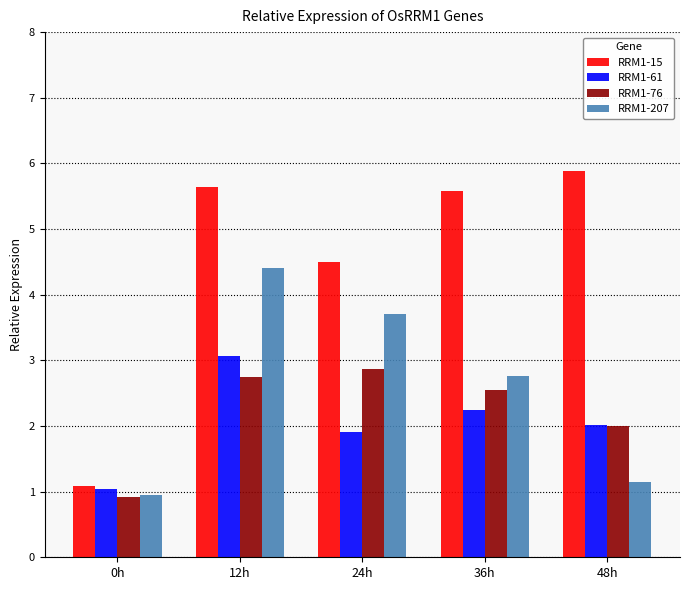

What is the total value across all series at 24h?

13.0